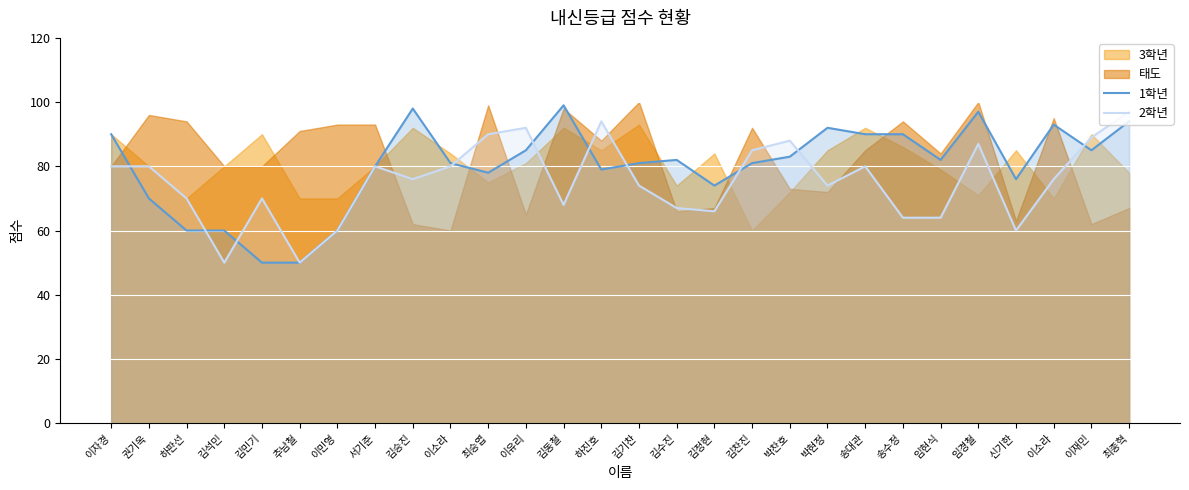

At which label does 1학년 first exceed 82?

이자경